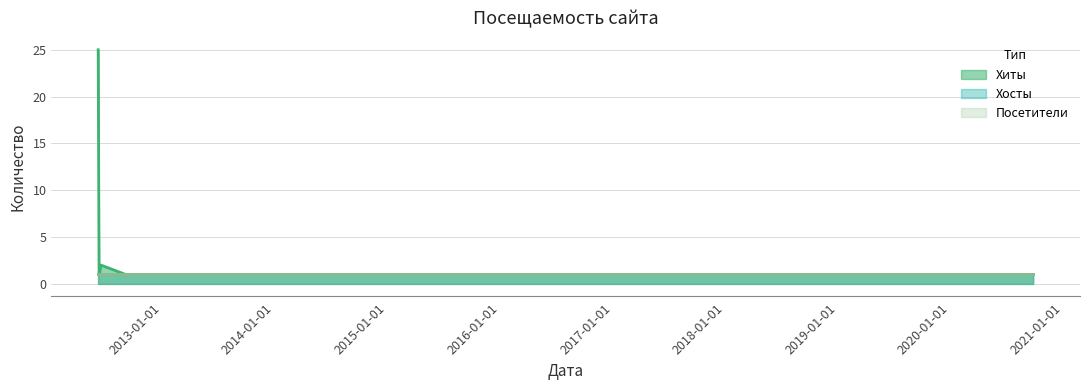

List the series in order of their peak value, highest first.

Хиты, Хосты, Посетители